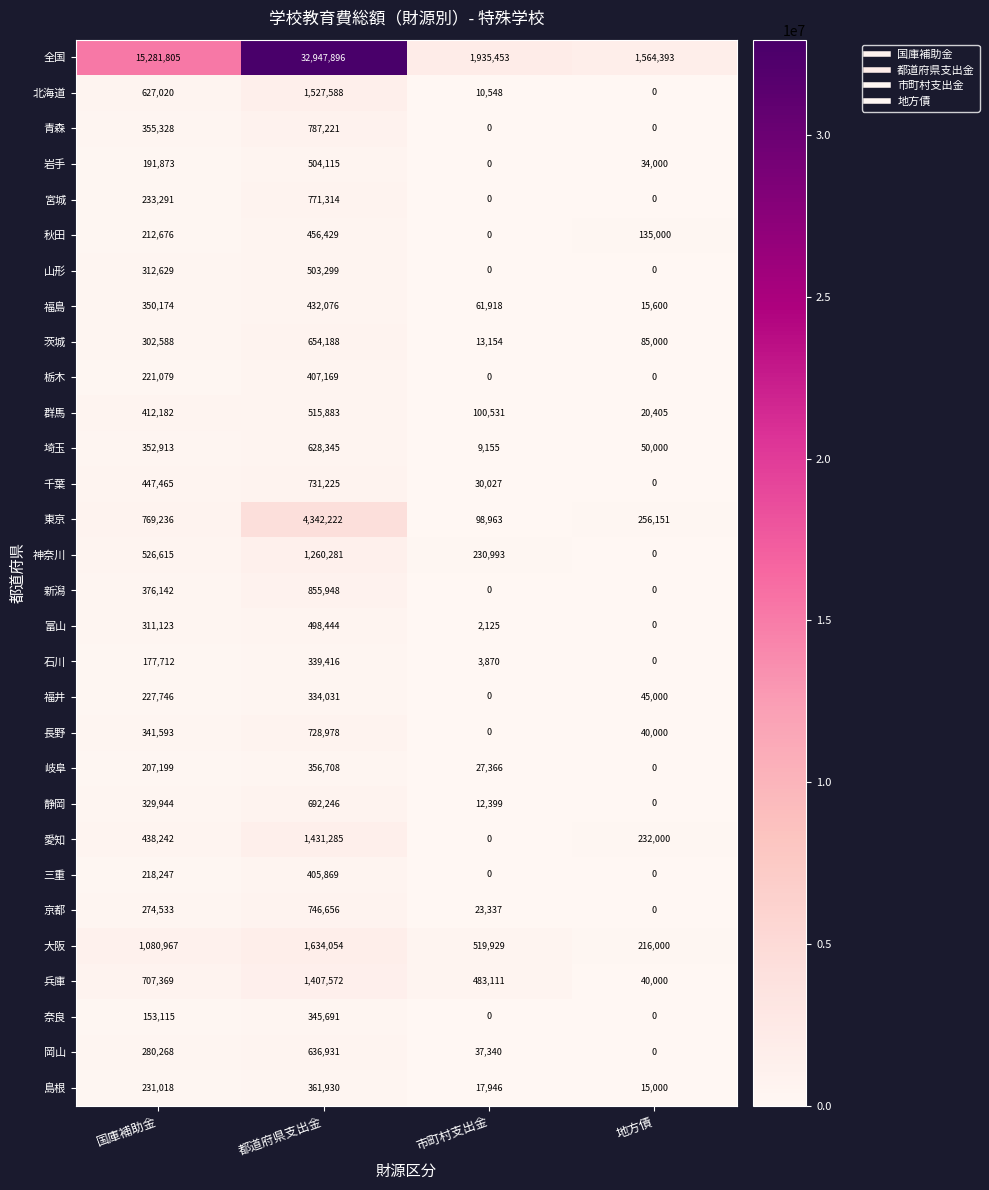

What is the difference between the maximum and minimum values in the 岐阜 series?

356708